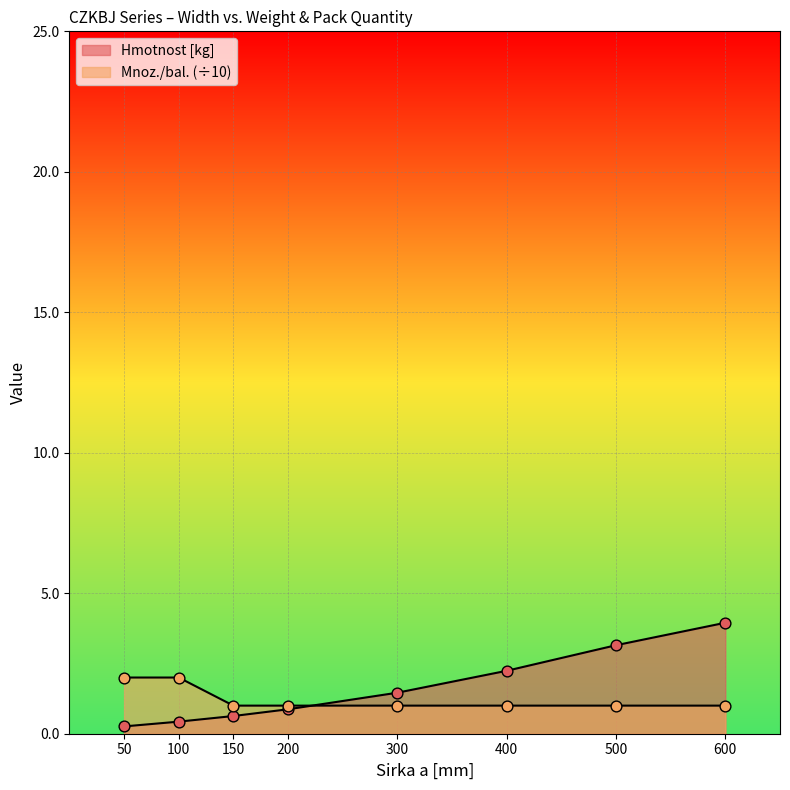

Is the value of Hmotnost [kg] at 400 greater than the value of Mnoz./bal. at 300?

Yes